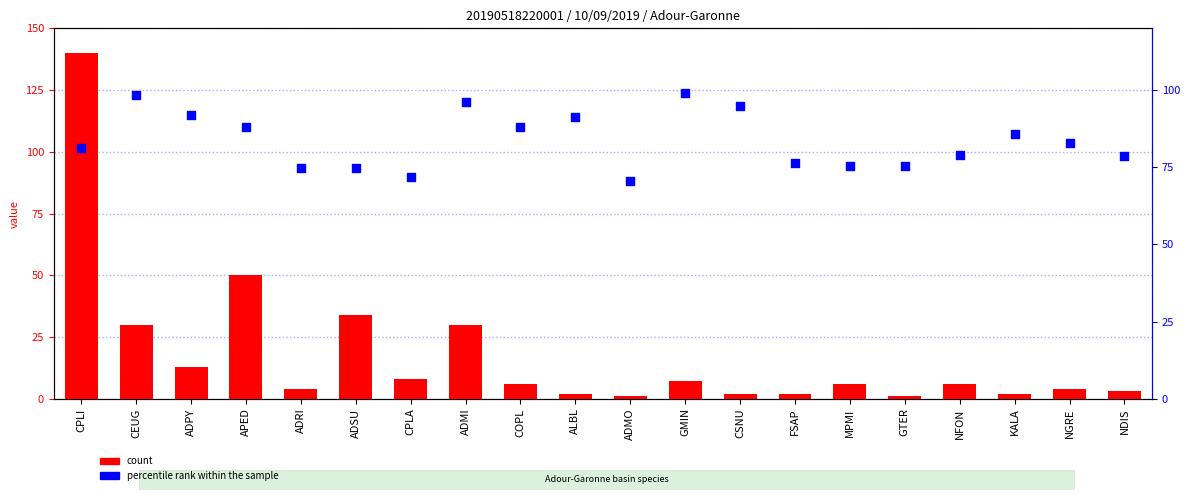

What are all the series names shown in the legend?

count, percentile rank within the sample